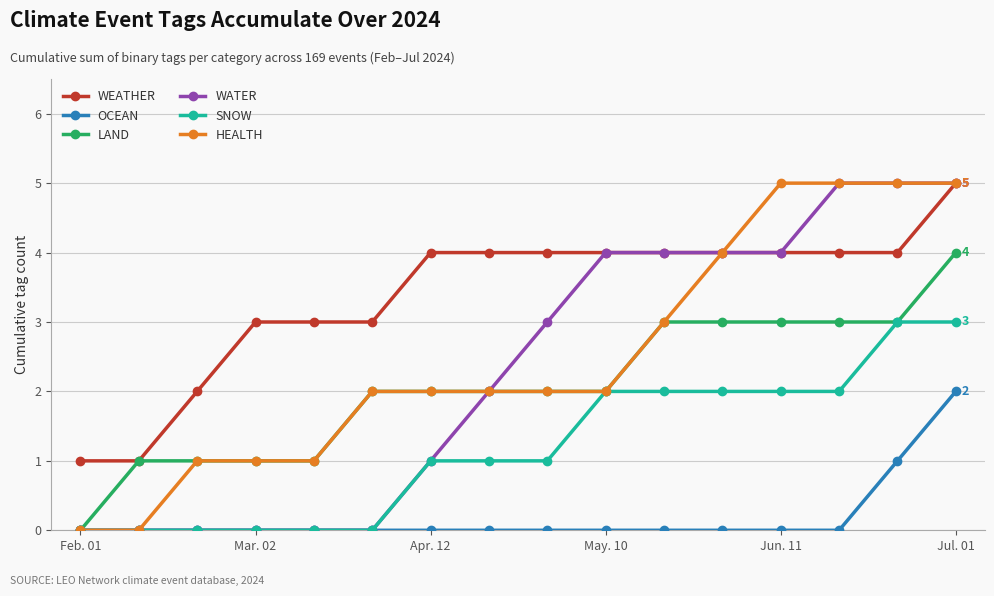

Which series has the largest total across all categories?

WEATHER